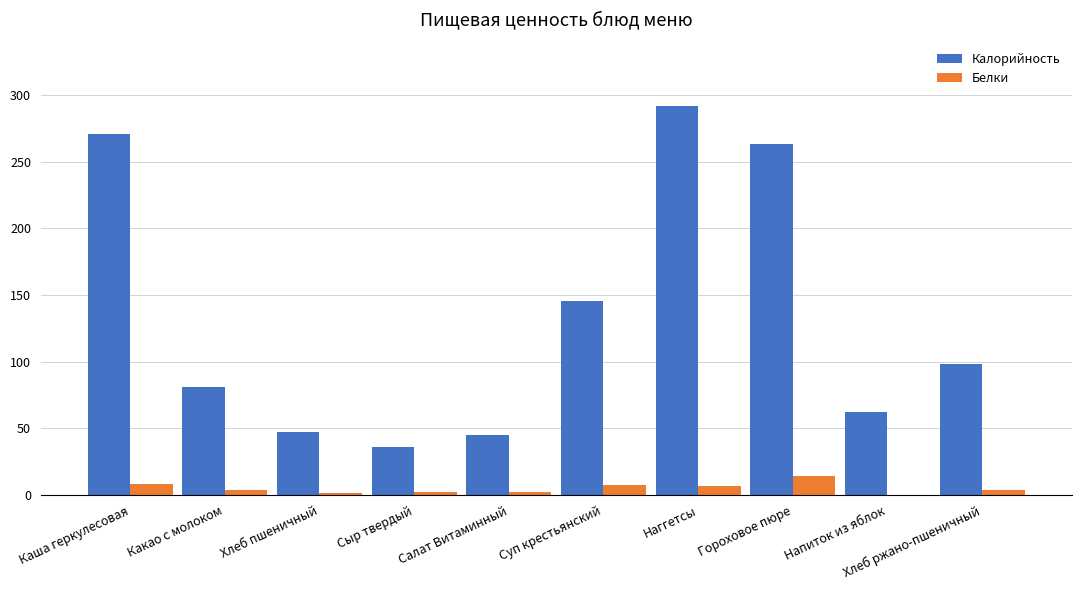

What is the sum of the Белки values at Хлеб ржано-пшеничный and Напиток из яблок?

3.4